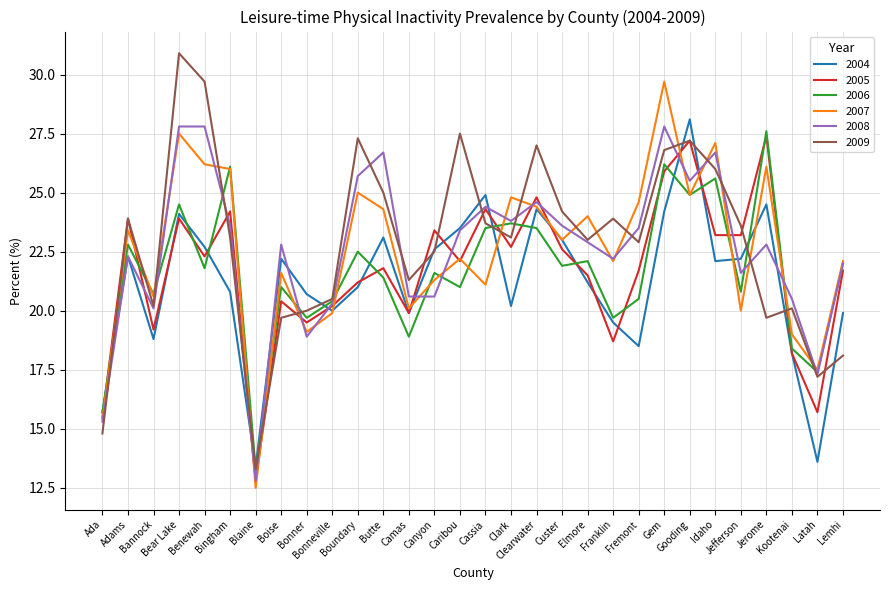

Which series ends up on top after the final intersection of 2005 and 2007?

2007